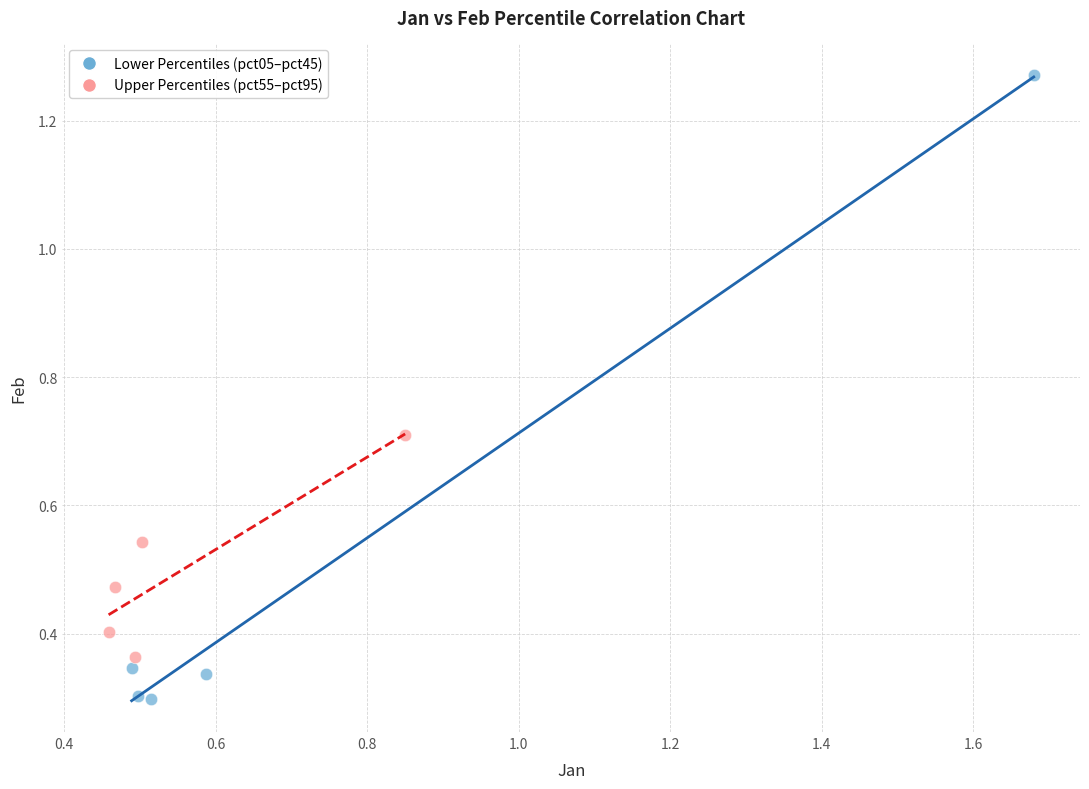

Which series has the widest spread of Y values?

Lower Percentiles (pct05–pct45)